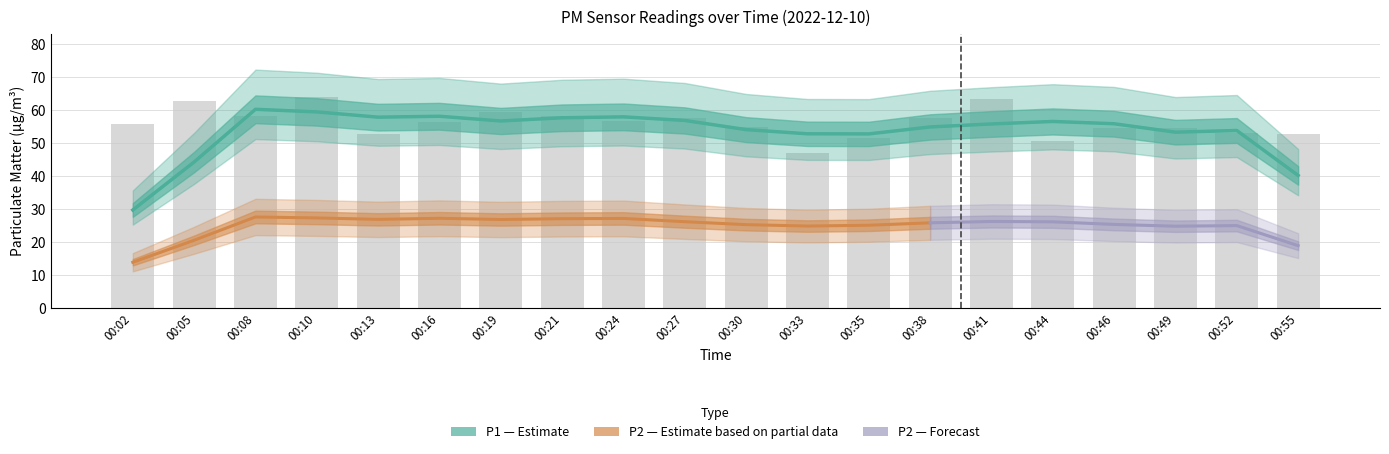

Rank the categories by value from lowest to highest.

00:33, 00:44, 00:35, 00:13, 00:55, 00:52, 00:46, 00:49, 00:30, 00:02, 00:16, 00:24, 00:38, 00:27, 00:08, 00:21, 00:19, 00:05, 00:41, 00:10